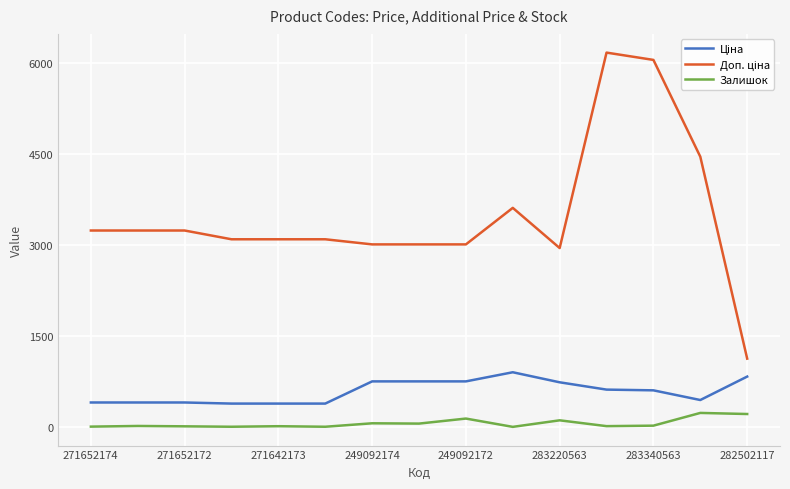

What is the maximum value for Залишок?

233.0